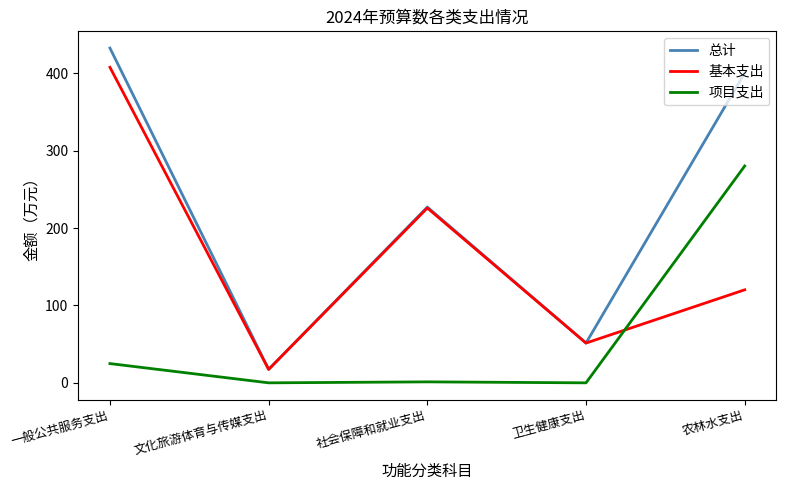

Count the number of categories in the chart.

5